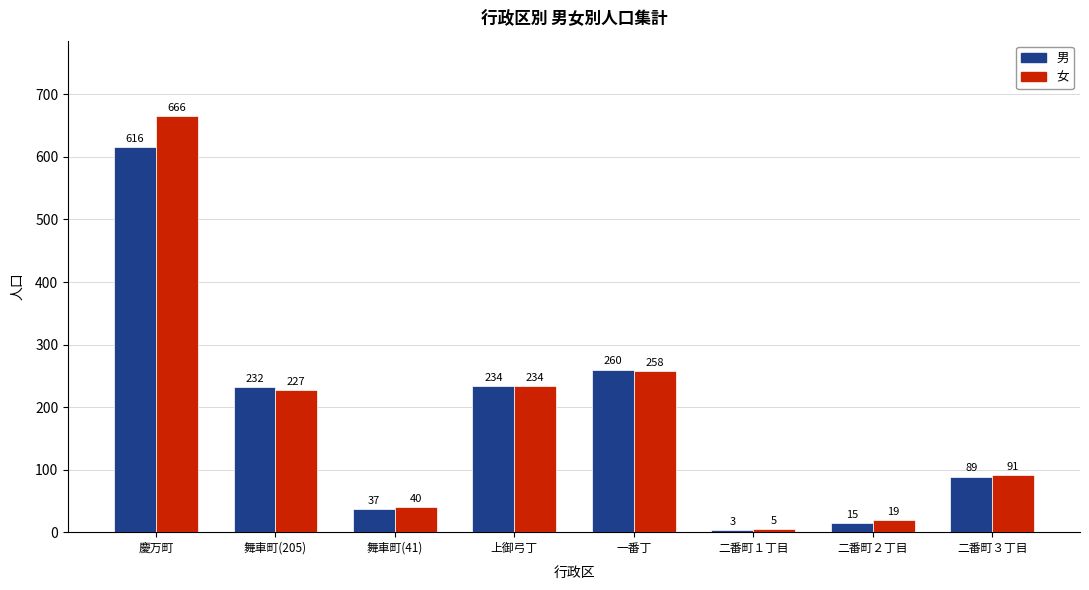

How many bars are there in each group?

2